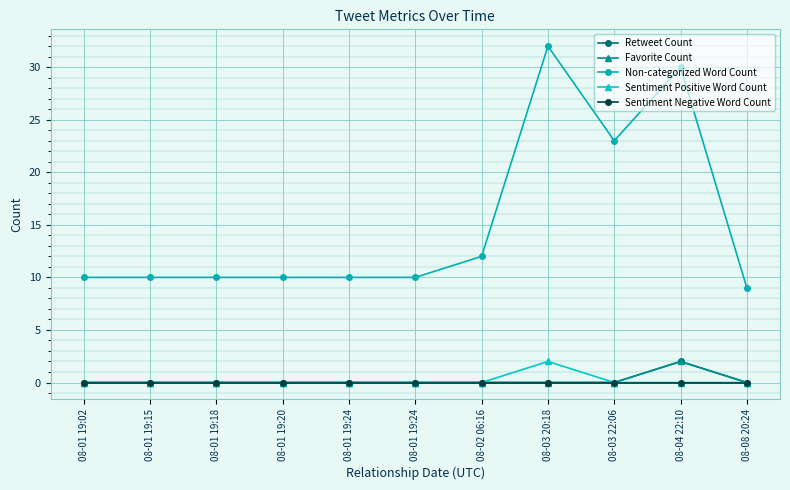

Which category has the highest value in the Retweet Count series?

08-04 22:10